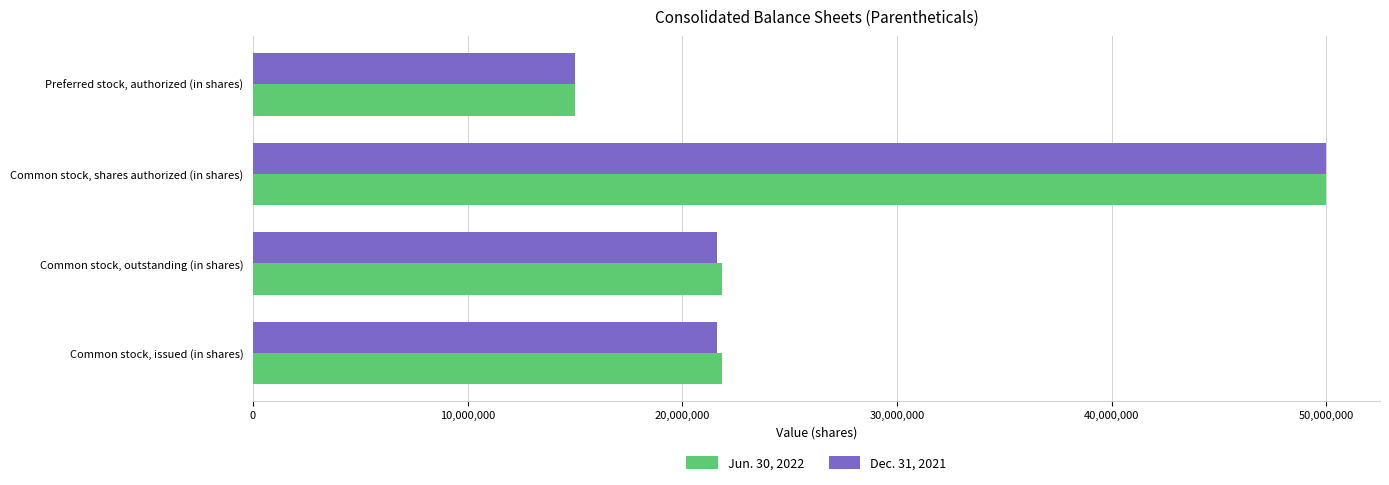

What is the total value across all series at Common stock, outstanding (in shares)?

43453057